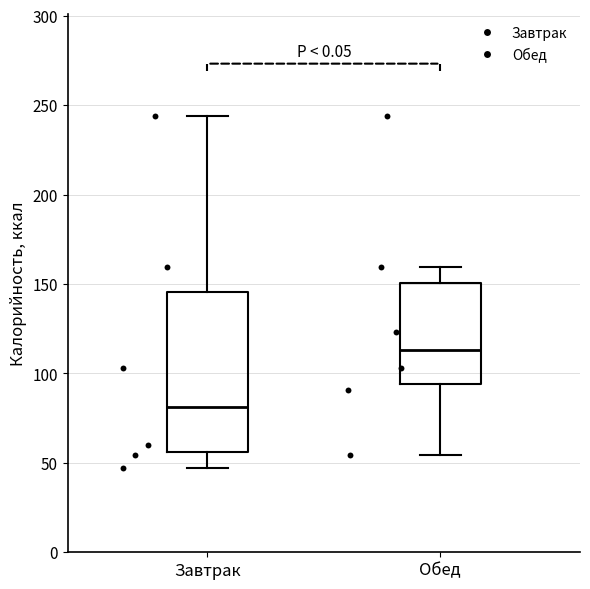

Reading left to right, read every box against the y-axis: the position of its median line, the range the box covers, and the ends of its whiskers. The values are not printed on the chart, so give them approximately, as read against the axis.

Завтрак: median 80, box 55 to 145, whiskers 45 to 245
Обед: median 115, box 95 to 150, whiskers 55 to 160